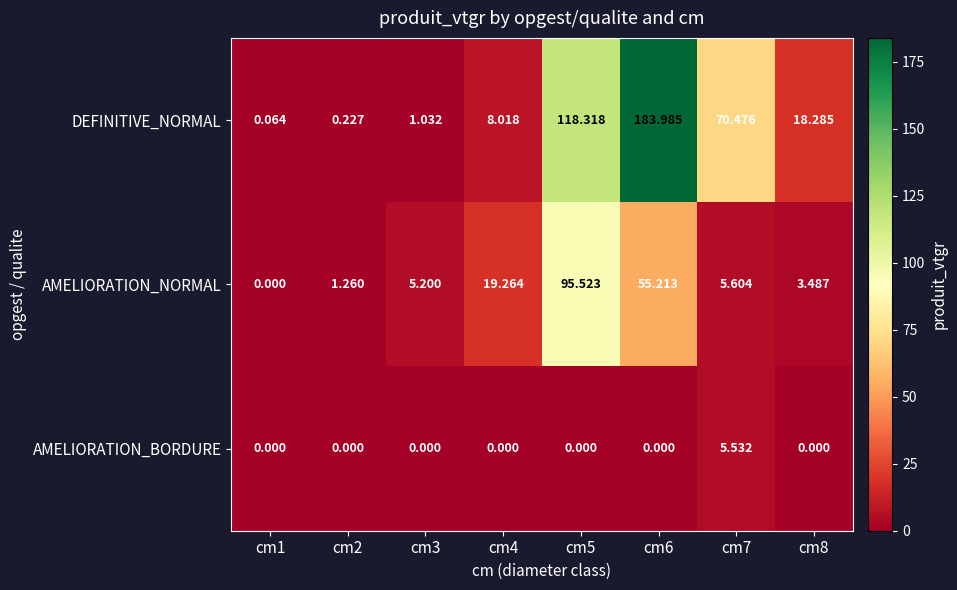

How many values in the AMELIORATION_BORDURE series exceed 0?

1